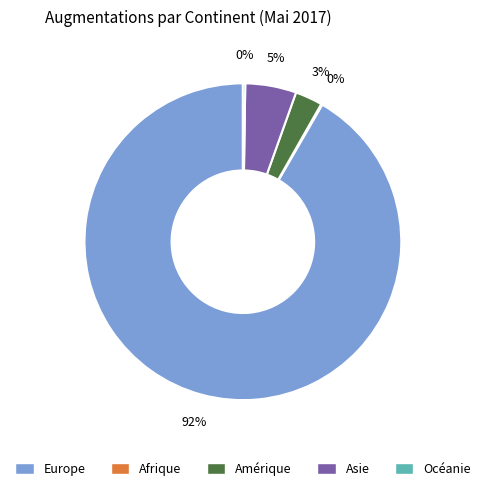

Do Europe and Amérique together represent more than half of the pie?

Yes